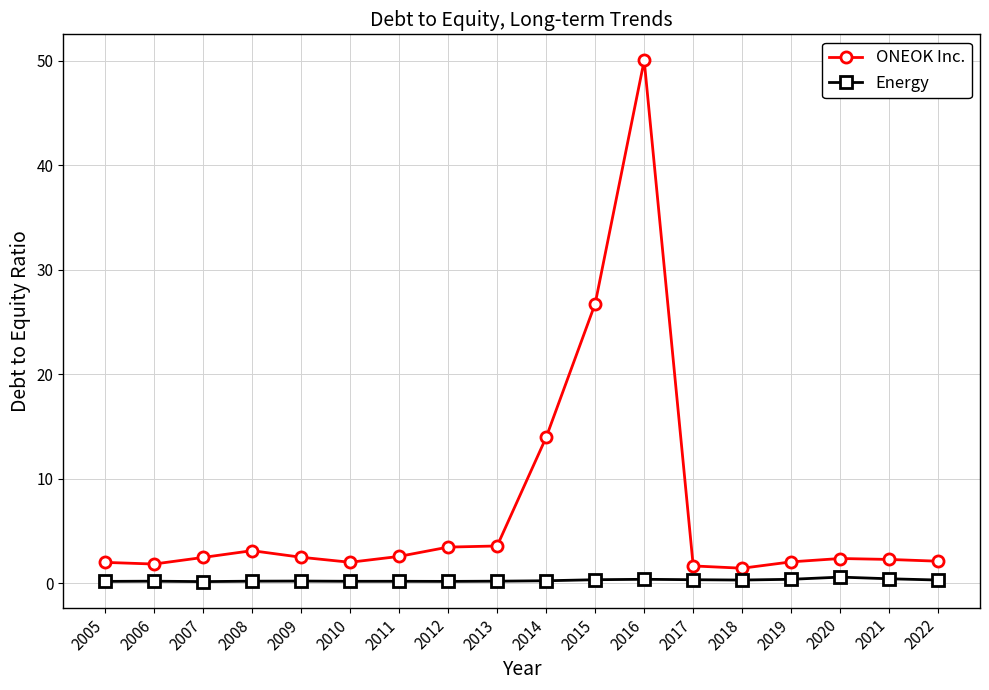

How many lines are shown in the chart?

2